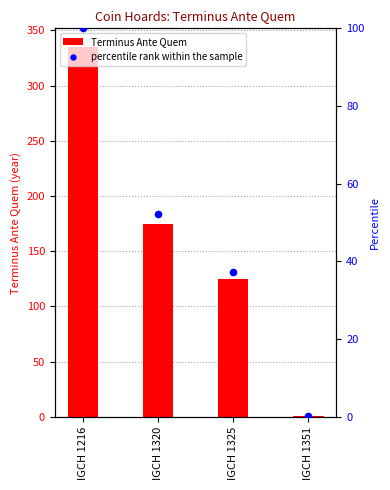

Which series reaches the minimum Y coordinate?

percentile rank within the sample